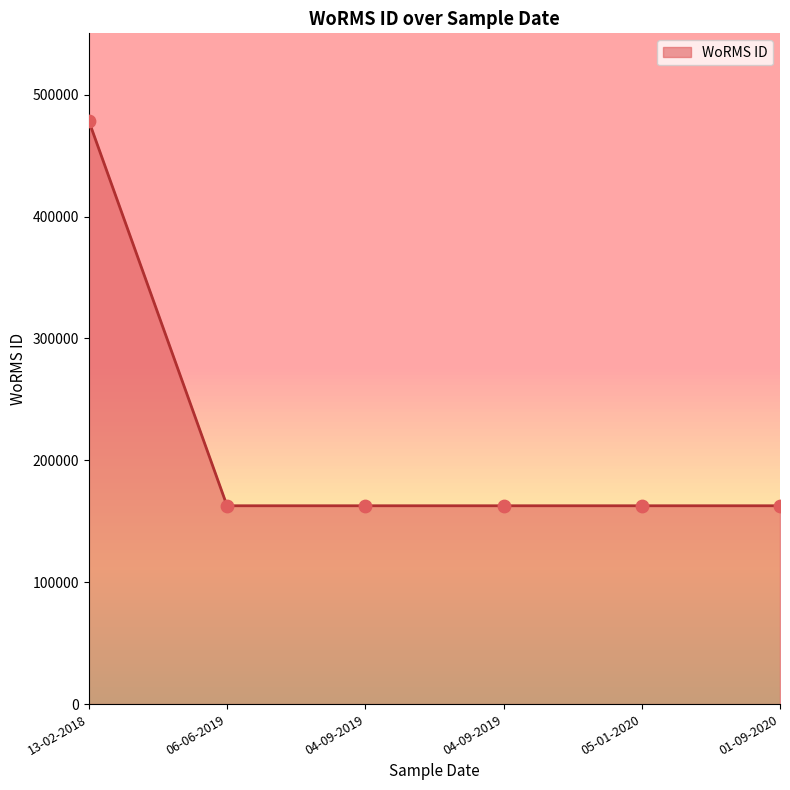

Does the chart have visible grid lines?

No